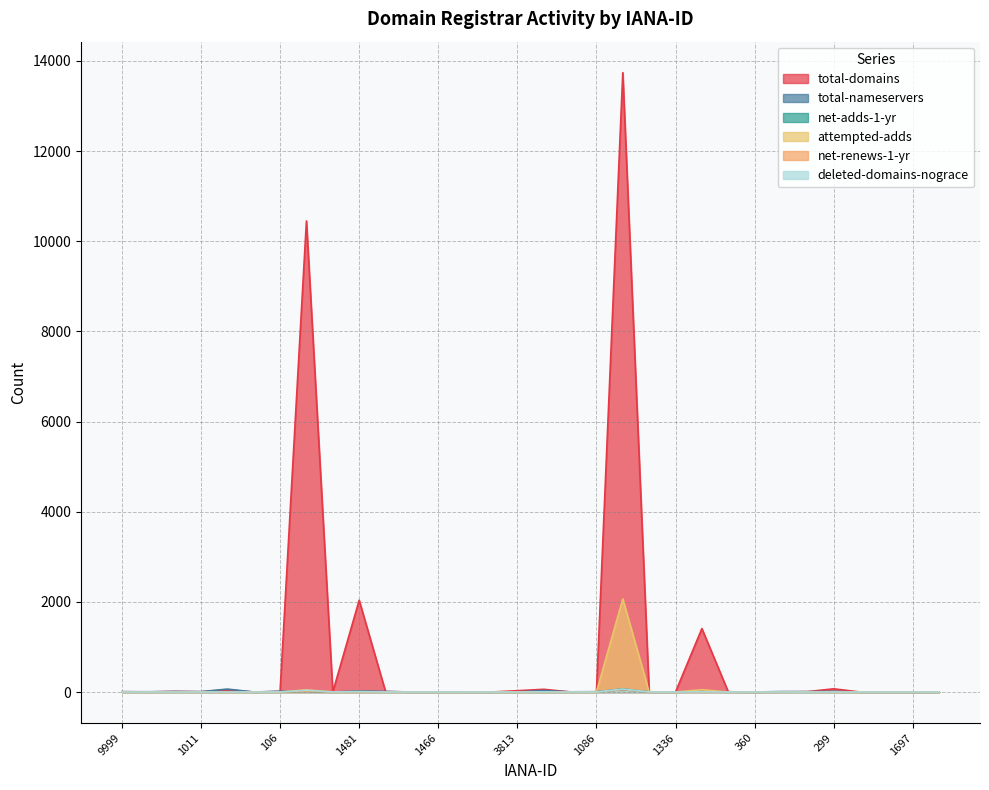

Where is the first local minimum for deleted-domains-nograce?

15